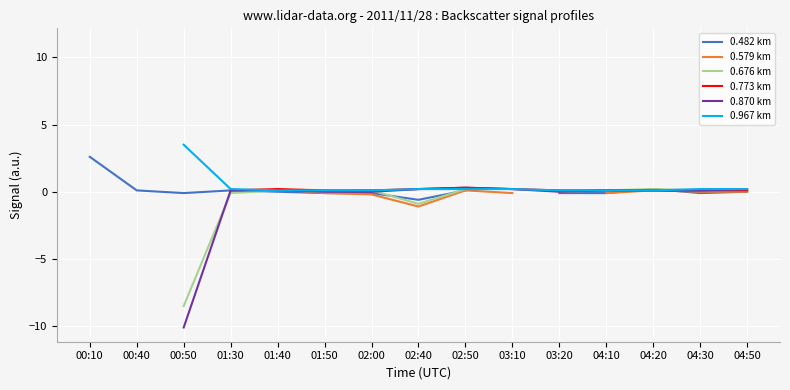

How many categories are shown in the chart?

15